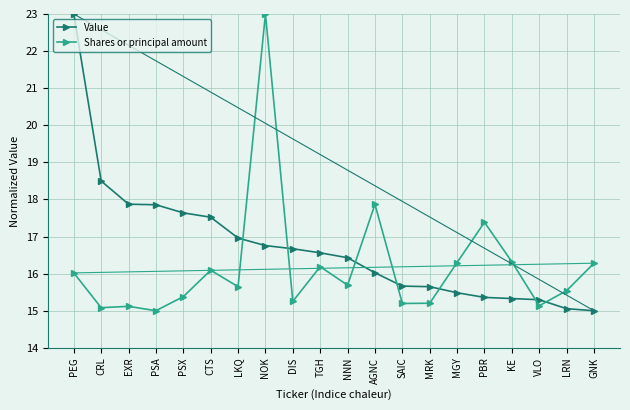

What is the value of the Value point at the 20th from the left?

15.0